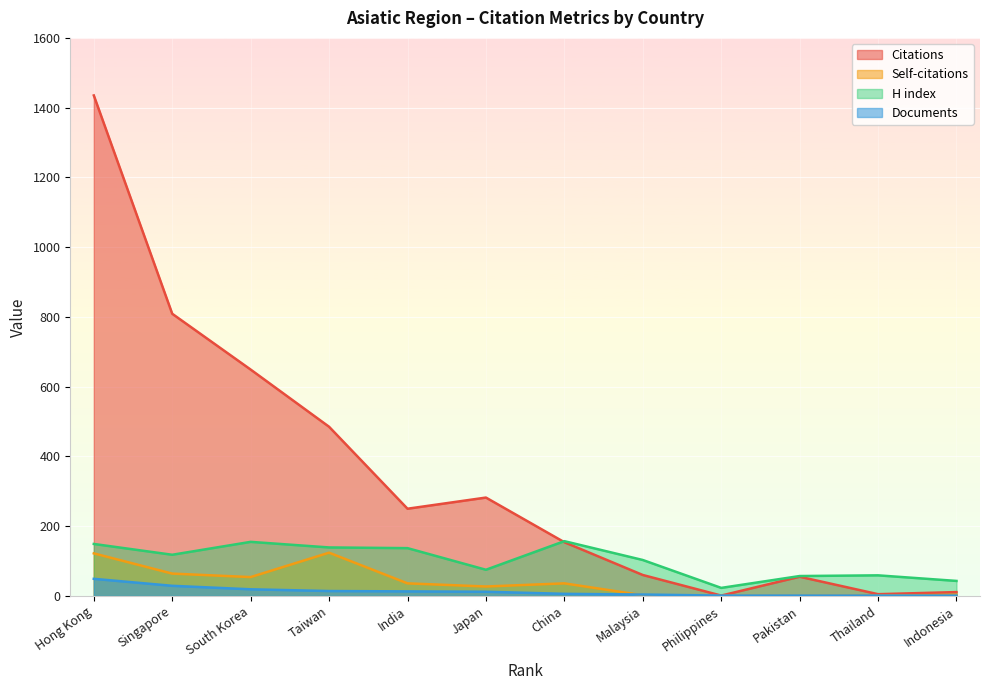

At which category is the sum across all series the highest?

Hong Kong